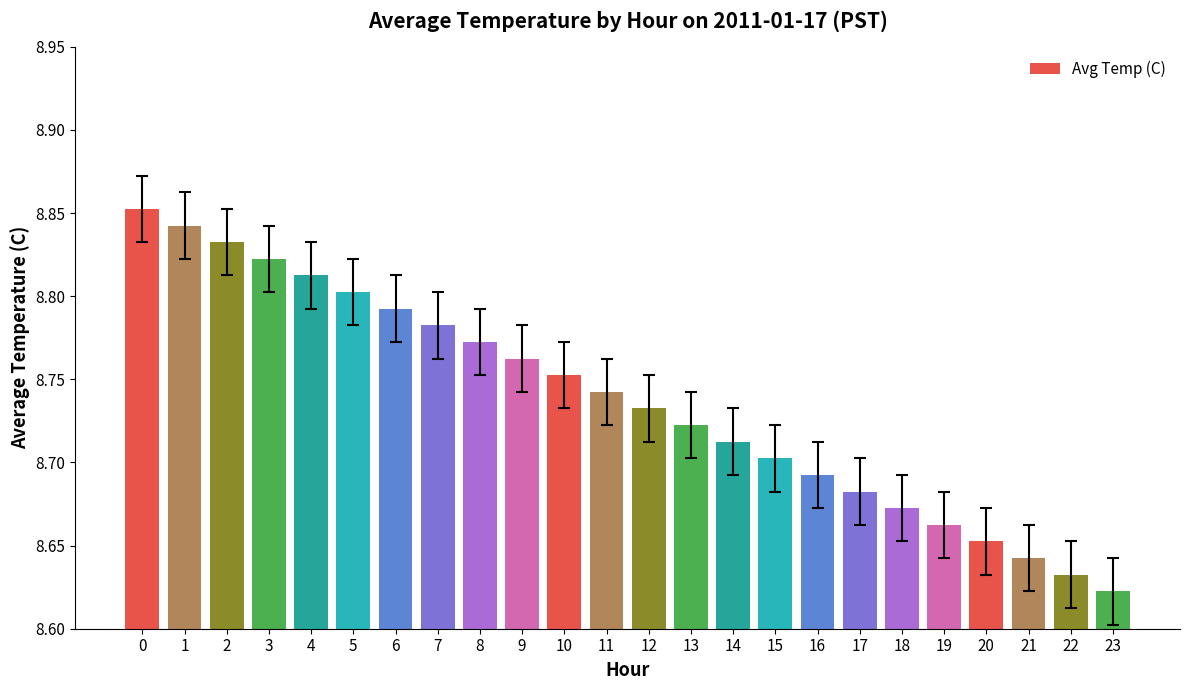

Rank the categories by value from lowest to highest.

23, 22, 21, 20, 19, 18, 17, 16, 15, 14, 13, 12, 11, 10, 9, 8, 7, 6, 5, 4, 3, 2, 1, 0